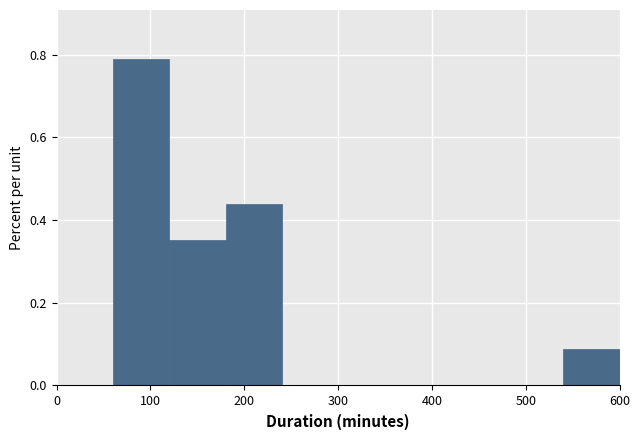

Which range on the x-axis has the tallest bar?

60 to 120